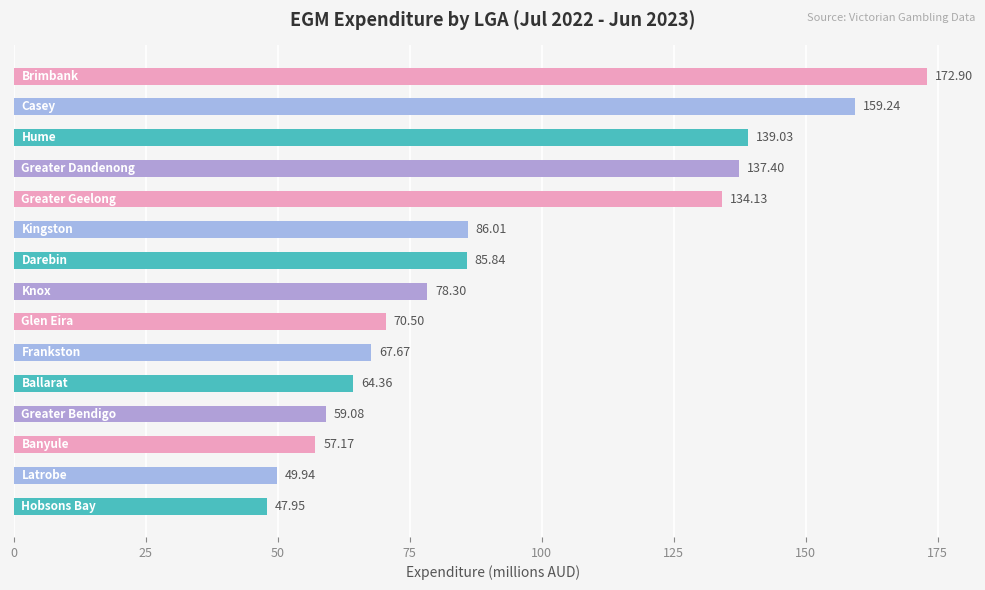

Does the chart contain any negative values?

No